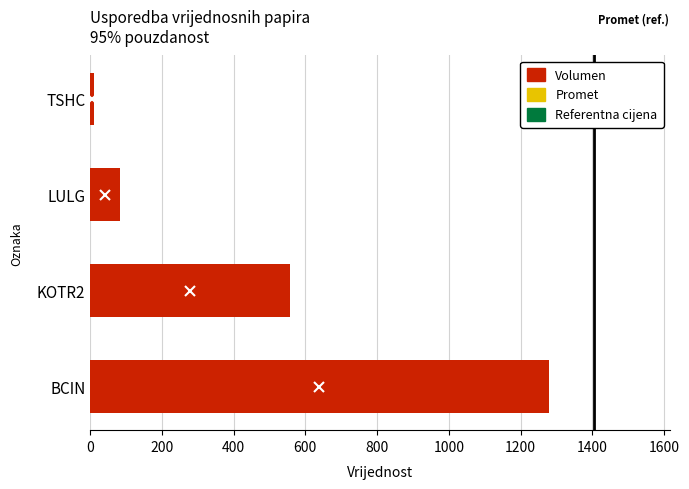

What is the average value?

482